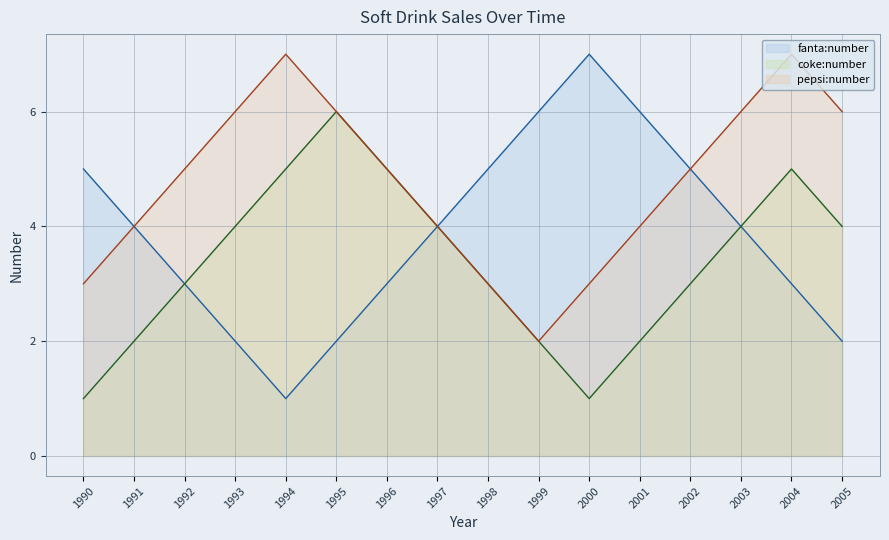

What is the difference between the highest and lowest values at 1994?

6